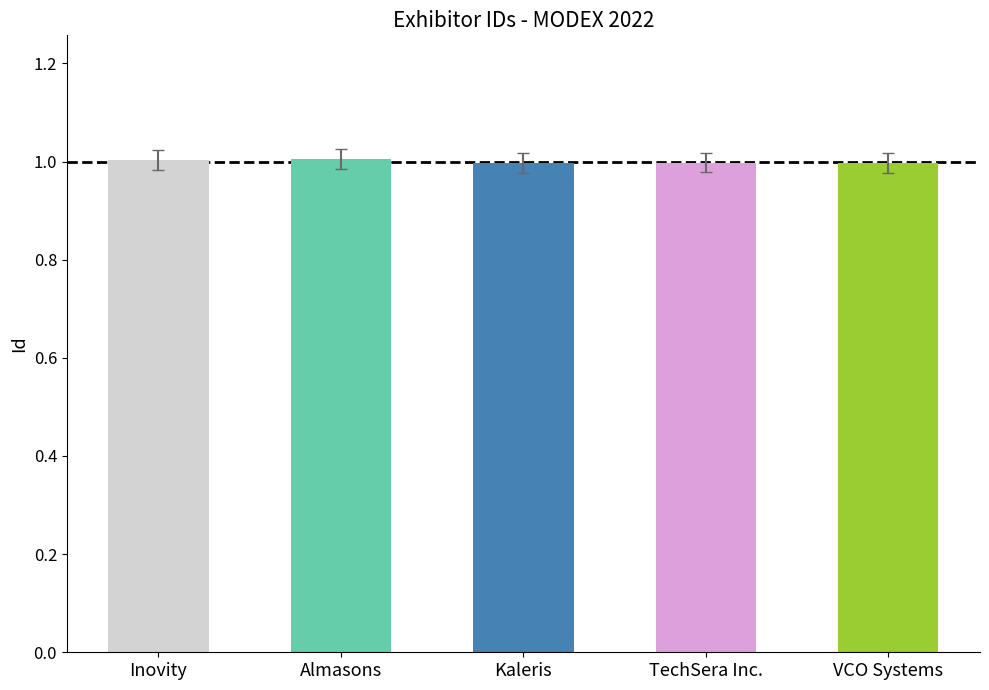

The chart shows a value of 1.0 at TechSera Inc.. True or false?

True